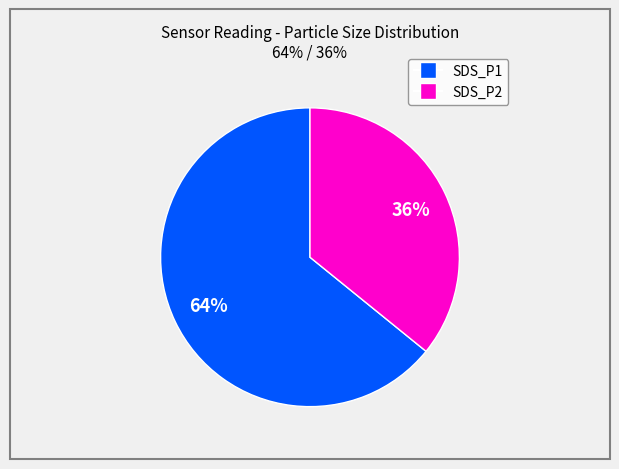

What is the largest slice in the pie chart?

SDS_P1